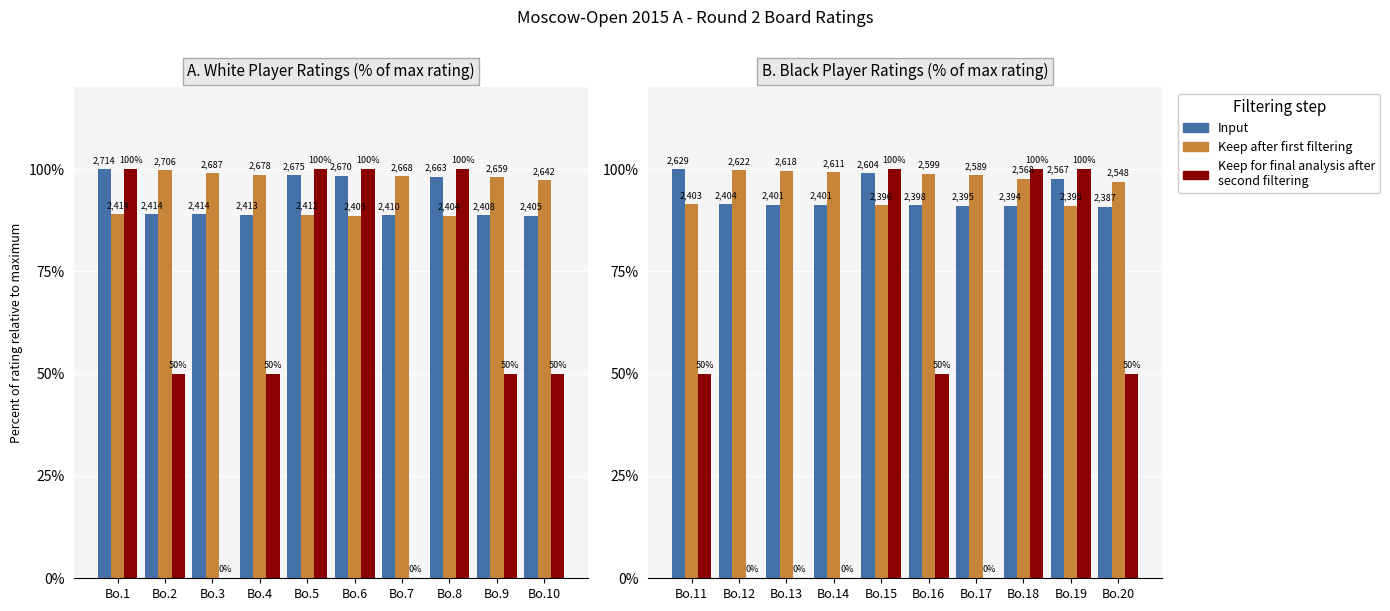

What is the value of the Input bar at the 6th from the left?

91.2